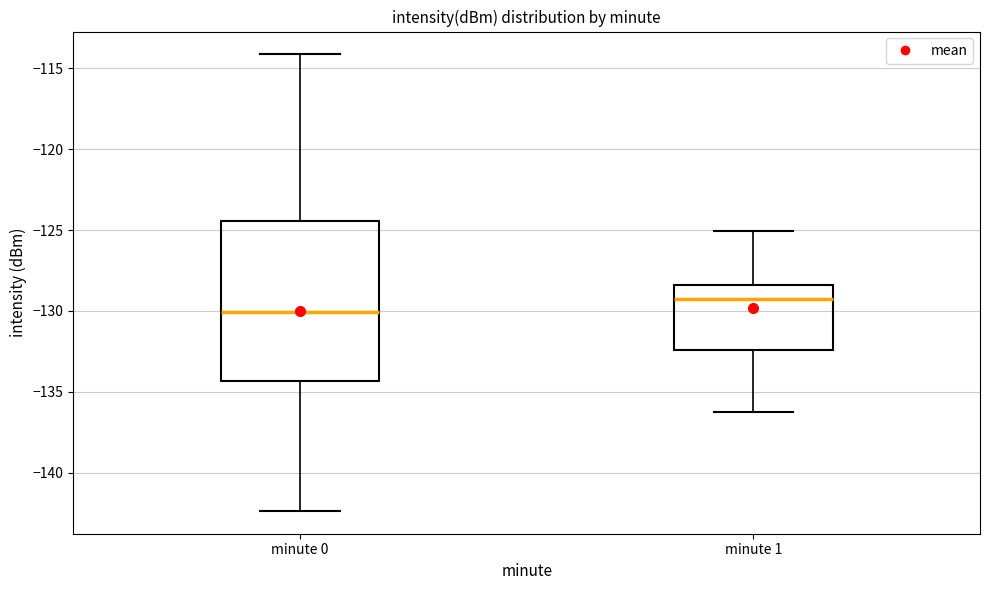

Comparing the boxes themselves (not the whiskers), which one is the tallest?

minute 0